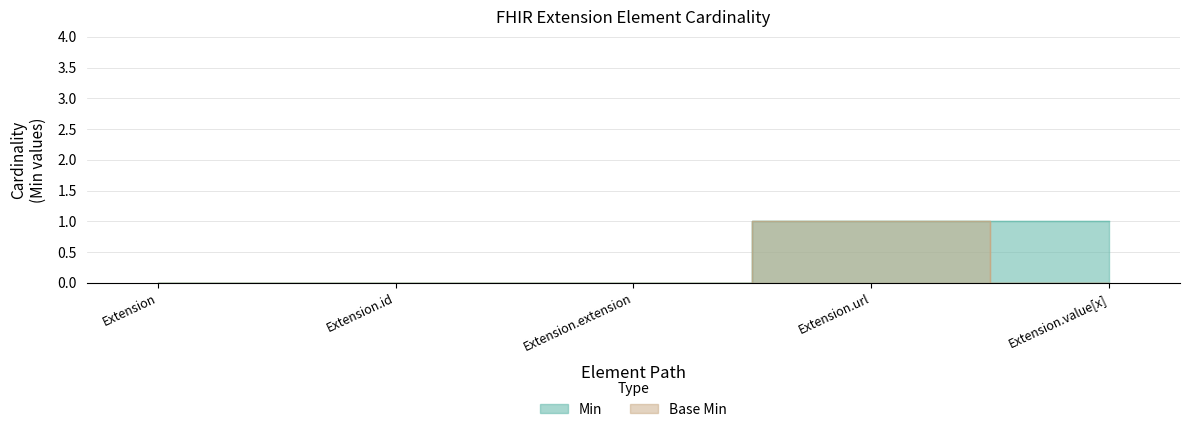

Reading left to right, extract all data points from this chart.

Min: 0	0	0	1	1
Base Min: 0	0	0	1	0